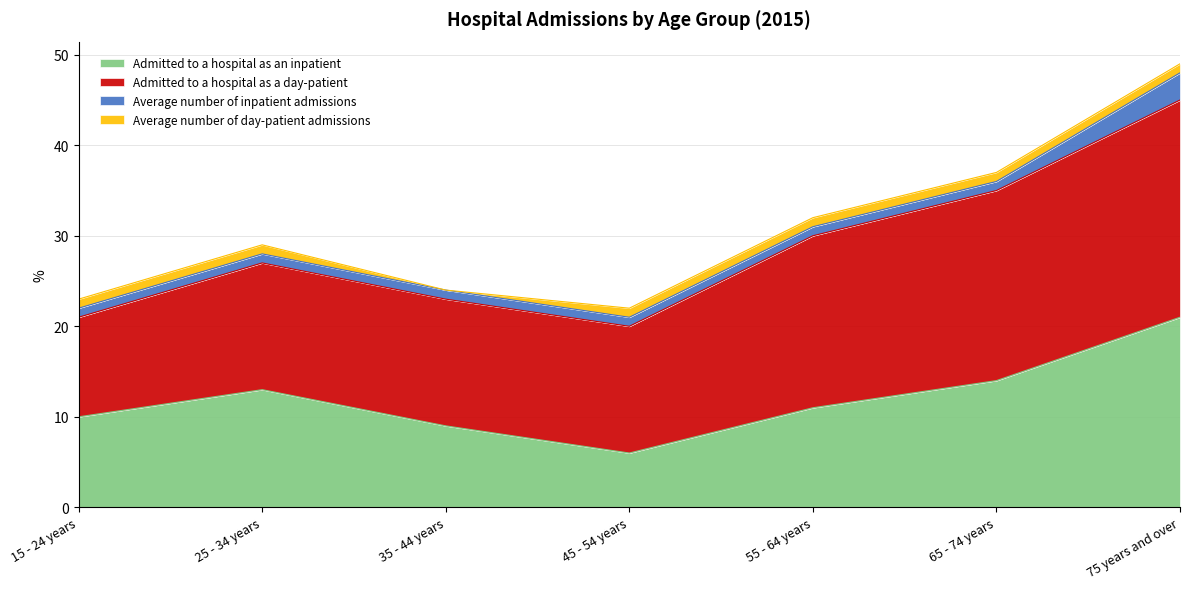

Reading left to right, transcribe all the data shown in this chart.

Admitted to a hospital as an inpatient: 15 - 24 years=10	25 - 34 years=13	35 - 44 years=9	45 - 54 years=6	55 - 64 years=11	65 - 74 years=14	75 years and over=21
Admitted to a hospital as a day-patient: 15 - 24 years=11	25 - 34 years=14	35 - 44 years=14	45 - 54 years=14	55 - 64 years=19	65 - 74 years=21	75 years and over=24
Average number of inpatient admissions: 15 - 24 years=1	25 - 34 years=1	35 - 44 years=1	45 - 54 years=1	55 - 64 years=1	65 - 74 years=1	75 years and over=3
Average number of day-patient admissions: 15 - 24 years=1	25 - 34 years=1	35 - 44 years=0	45 - 54 years=1	55 - 64 years=1	65 - 74 years=1	75 years and over=1